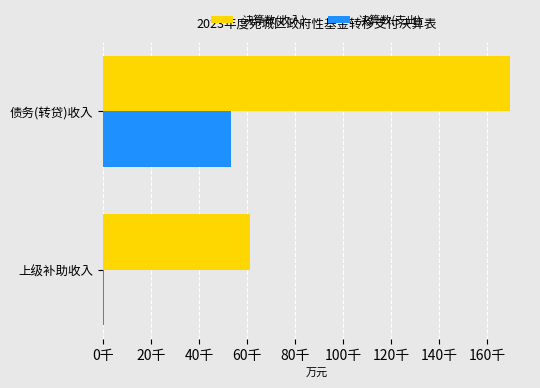

Reading left to right, extract all data points from this chart.

决算数(收入): 61301	169270
决算数(支出): 140	53091